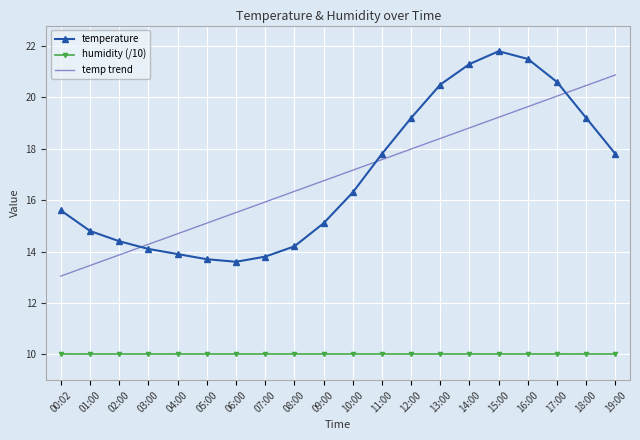

What is the minimum value for temp trend?

13.0